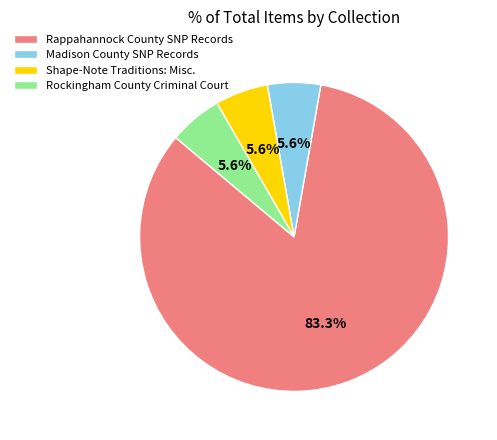

Which slice represents more than half of the pie?

Rappahannock County SNP Records